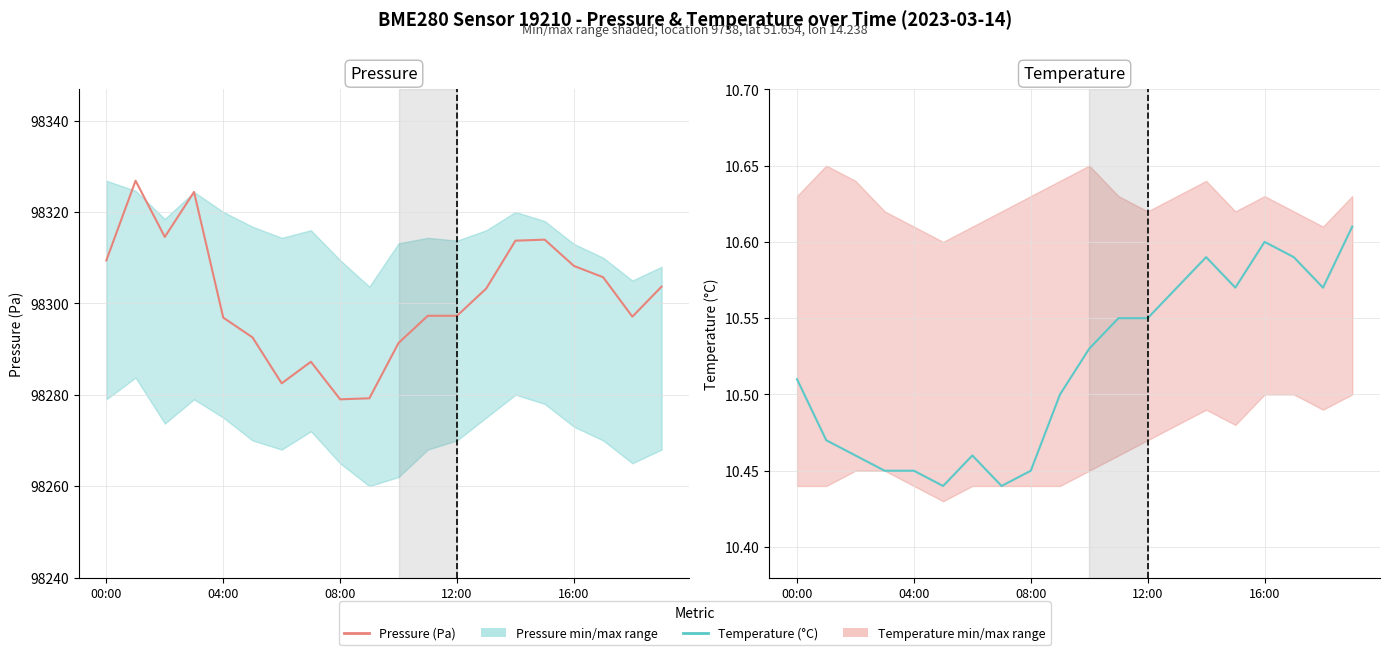

At which label is Pressure (Pa) closest to 98302?

13